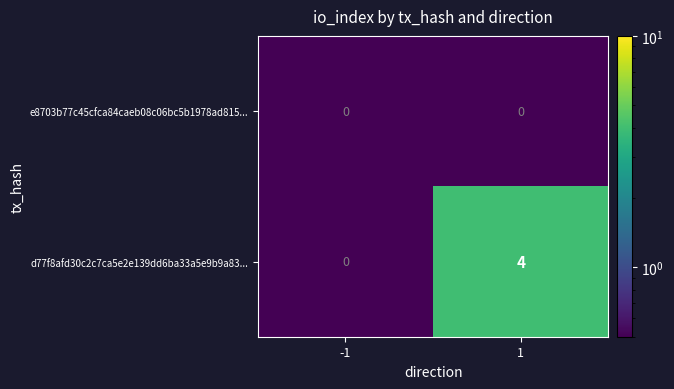

Which series has the widest spread of values?

d77f8afd30c2c7ca5e2e139dd6ba33a5e9b9a83...